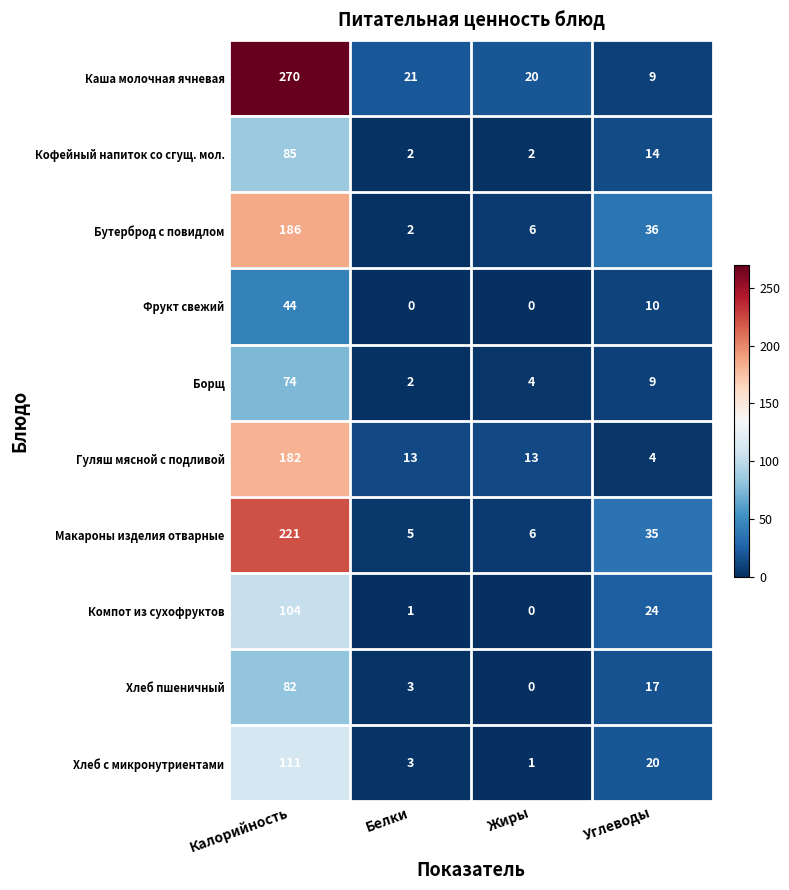

Which series has the largest range (max minus min)?

Каша молочная ячневая